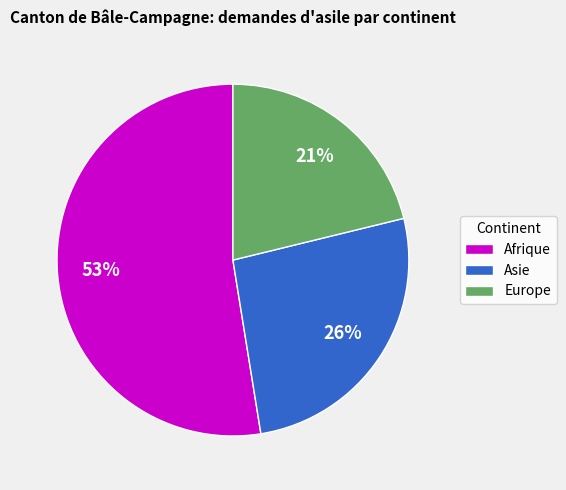

Is it true that Europe is 21% of the pie?

True